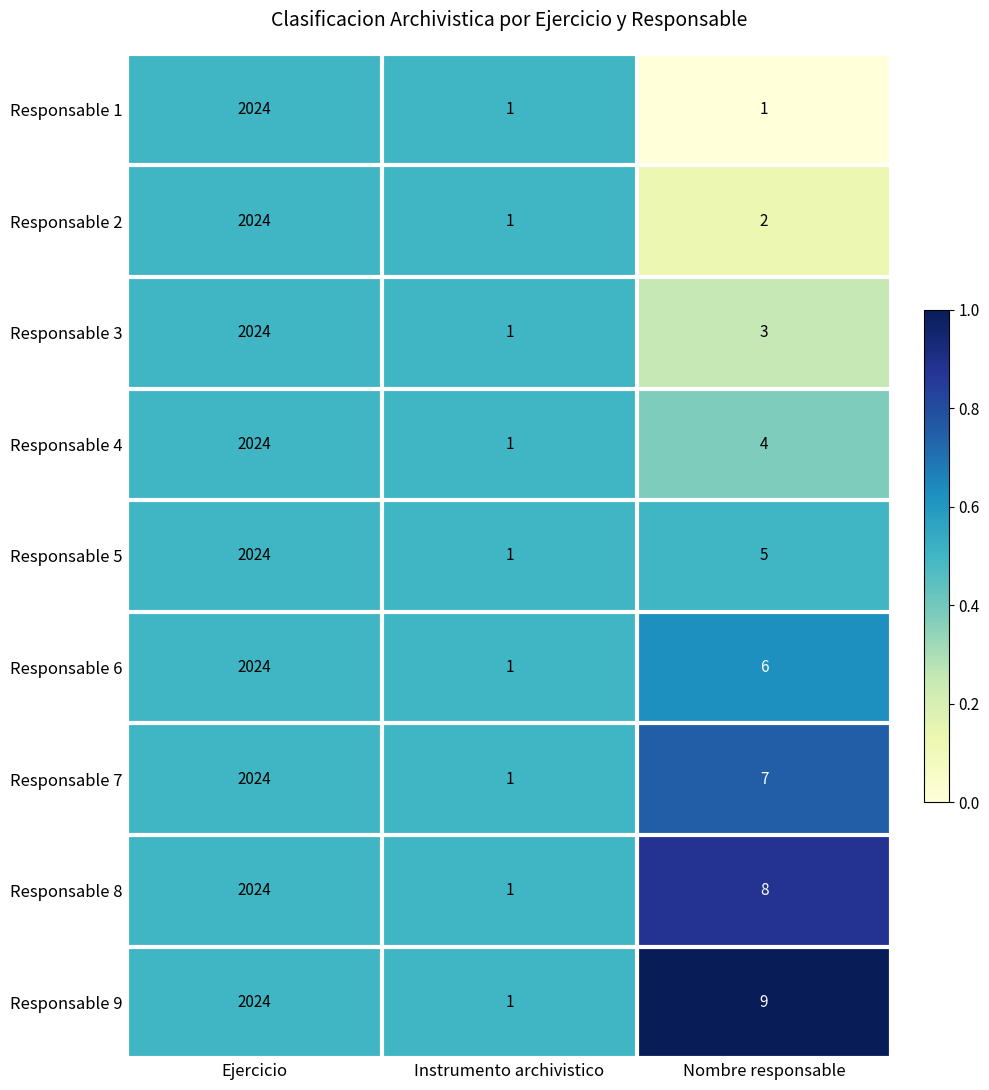

At which label is Responsable 8 closest to 1012?

Nombre responsable